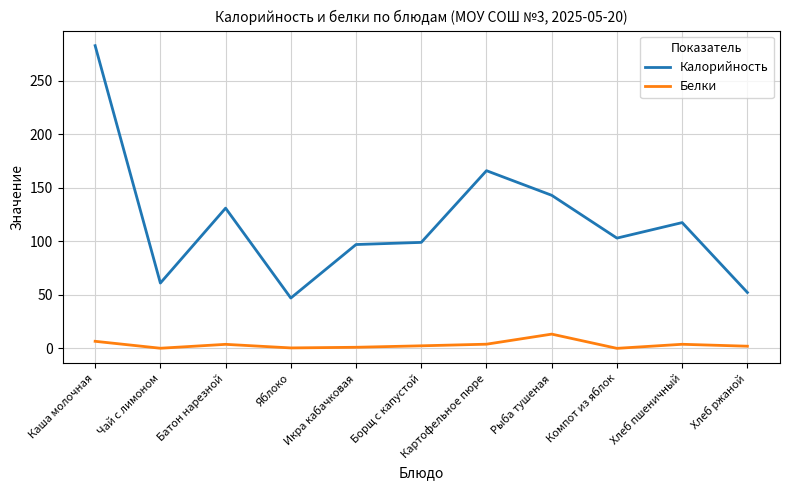

What is the lowest value of the Калорийность series?

47.0